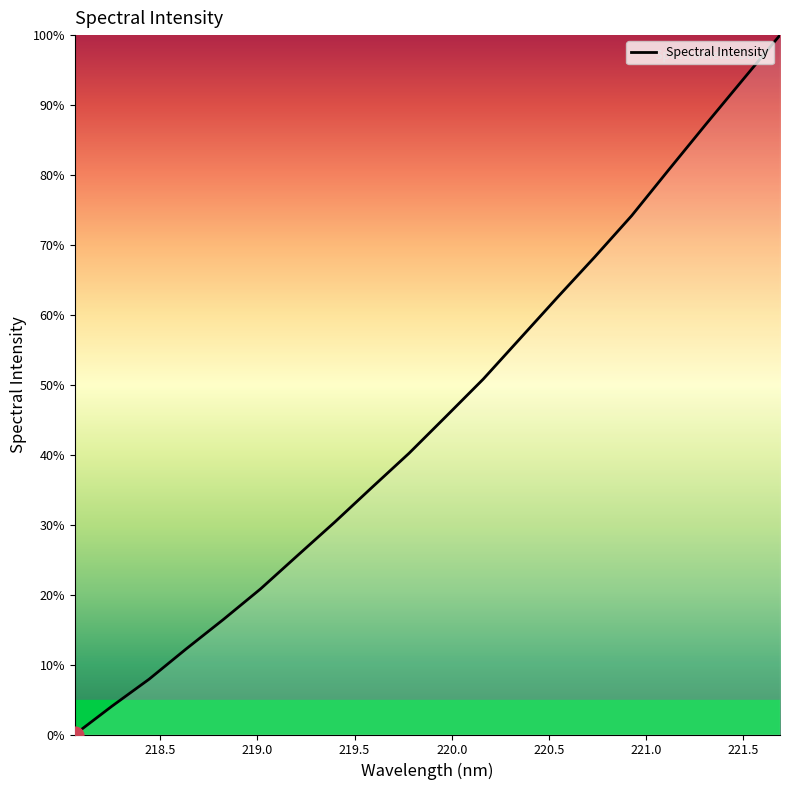

Is this an area chart (filled region under the line)?

Yes